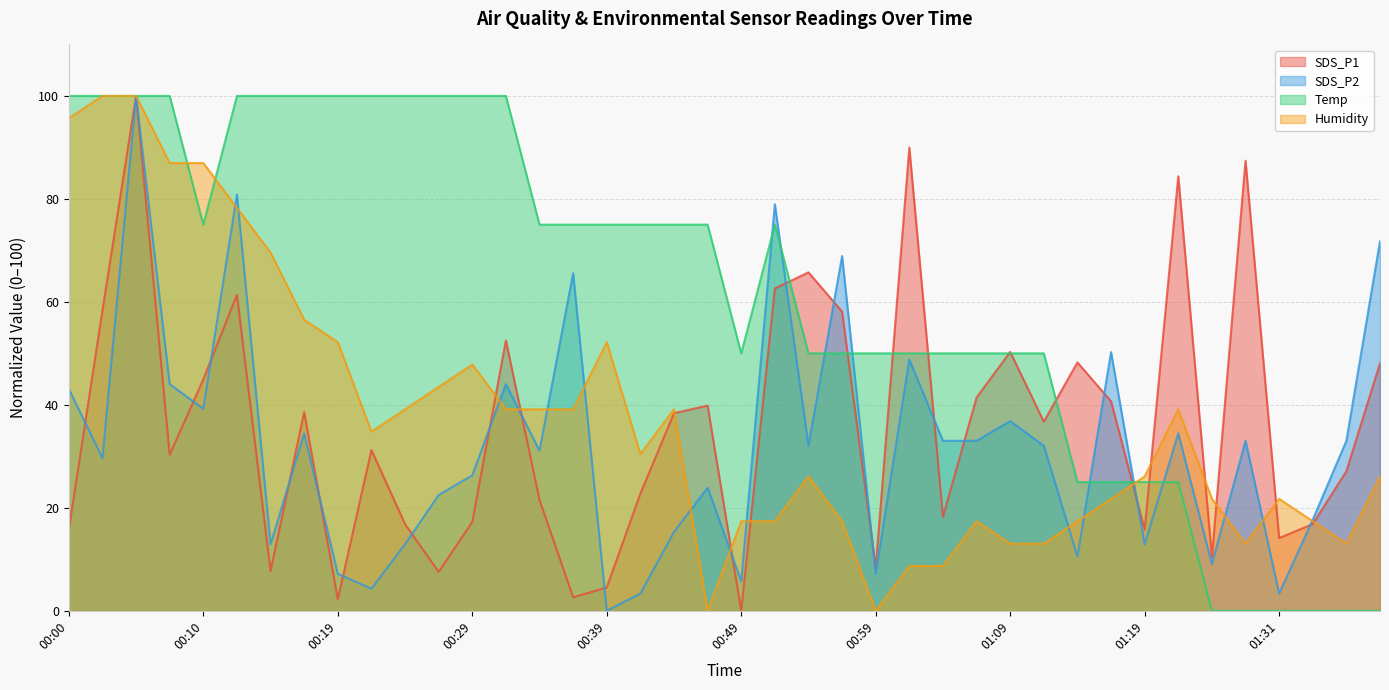

Between 00:52 and 01:39, which series saw the biggest shift?

Temp